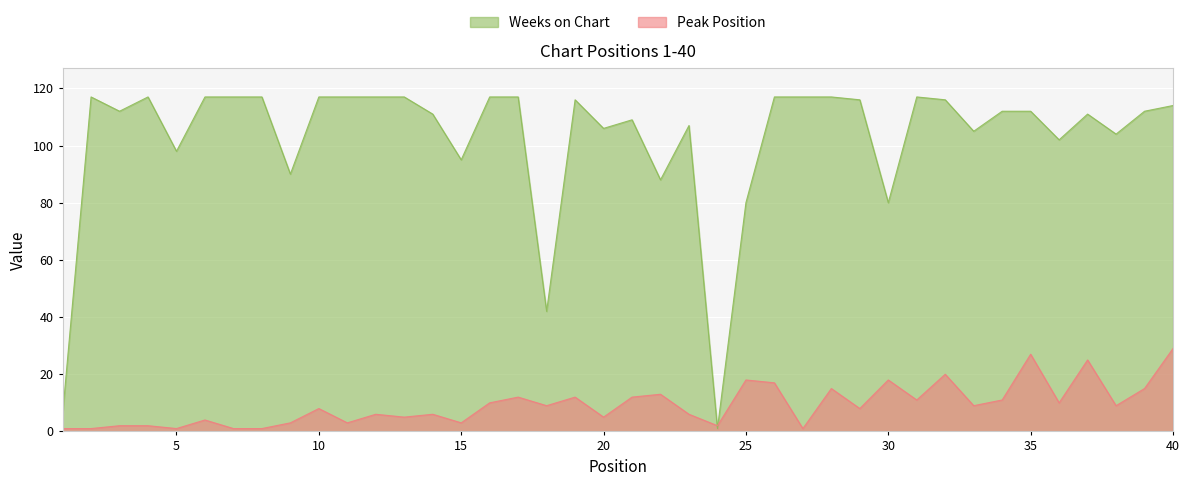

At which label is Peak Position closest to 15?

28